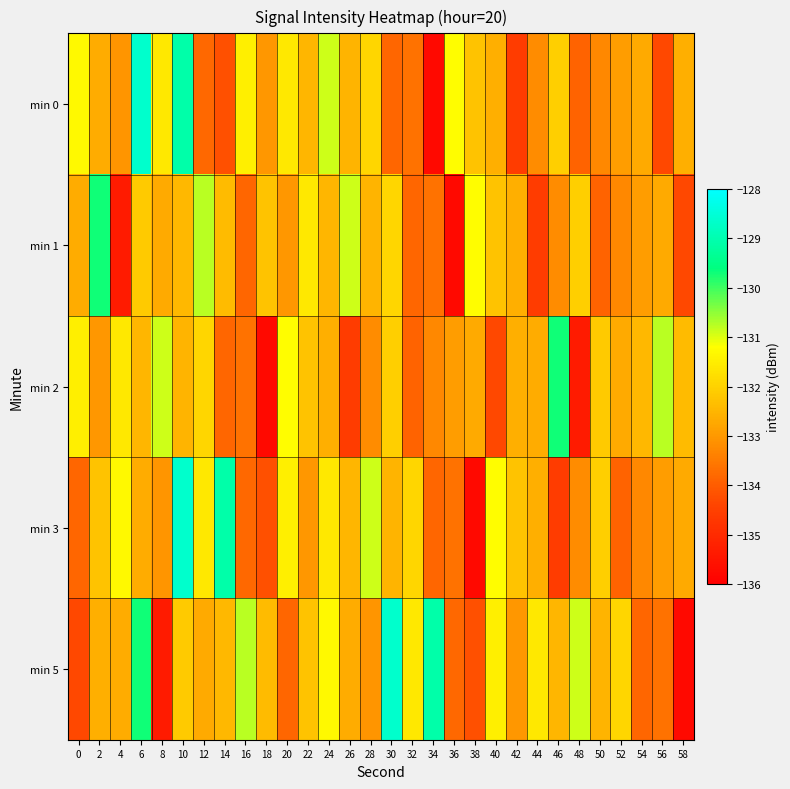

What is the minimum value shown in the chart?

-135.8